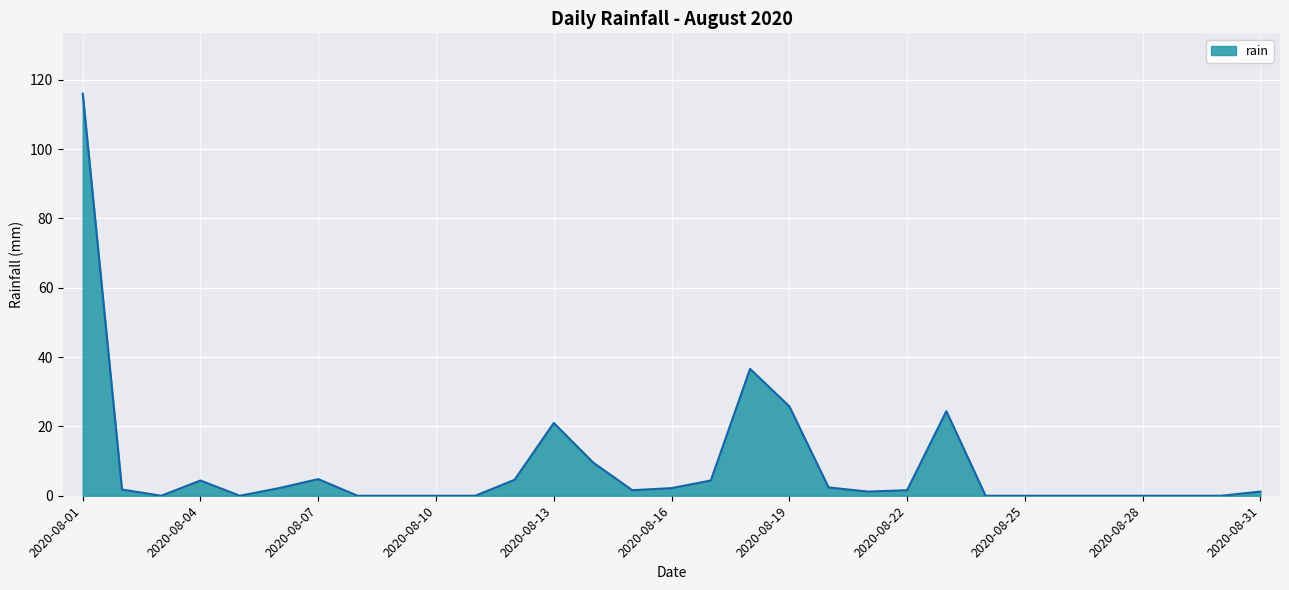

What is the greatest value displayed?

116.0